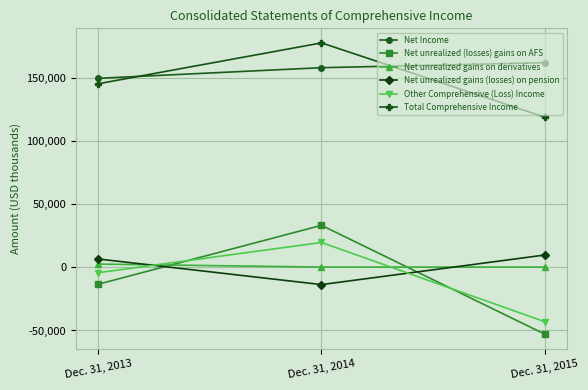

Reading left to right, transcribe all the data shown in this chart.

Net Income: 149502	157894	161840
Net unrealized (losses) gains on AFS: -13370	33187	-52833
Net unrealized gains on derivatives: 2531	136	136
Net unrealized gains (losses) on pension: 6544	-13704	9681
Other Comprehensive (Loss) Income: -4295	19619	-43016
Total Comprehensive Income: 145207	177513	118824